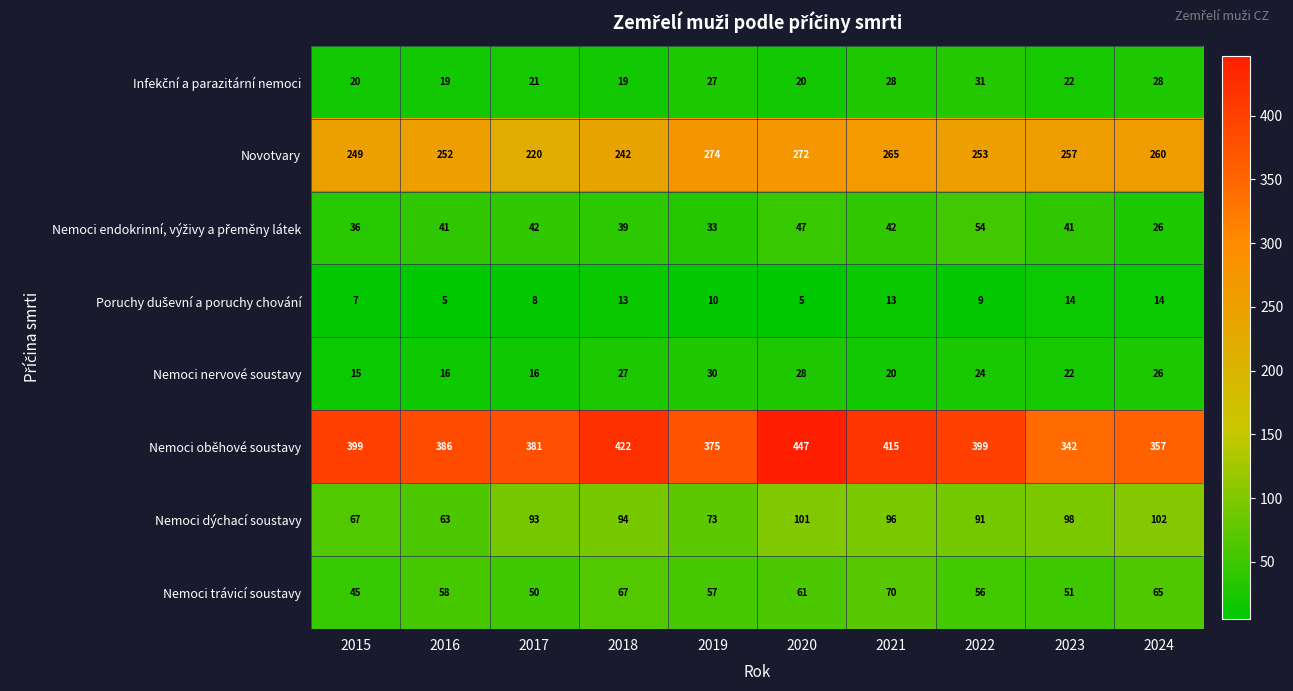

The Nemoci trávicí soustavy series shows 58 at 2016. True or false?

True